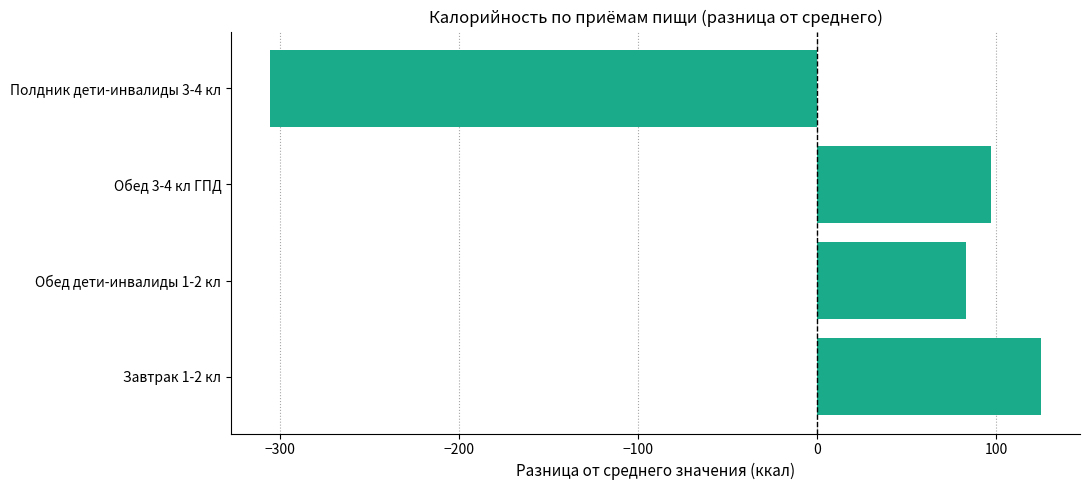

What is the difference between the values at Обед 3-4 кл ГПД and Полдник дети-инвалиды 3-4 кл?

402.6